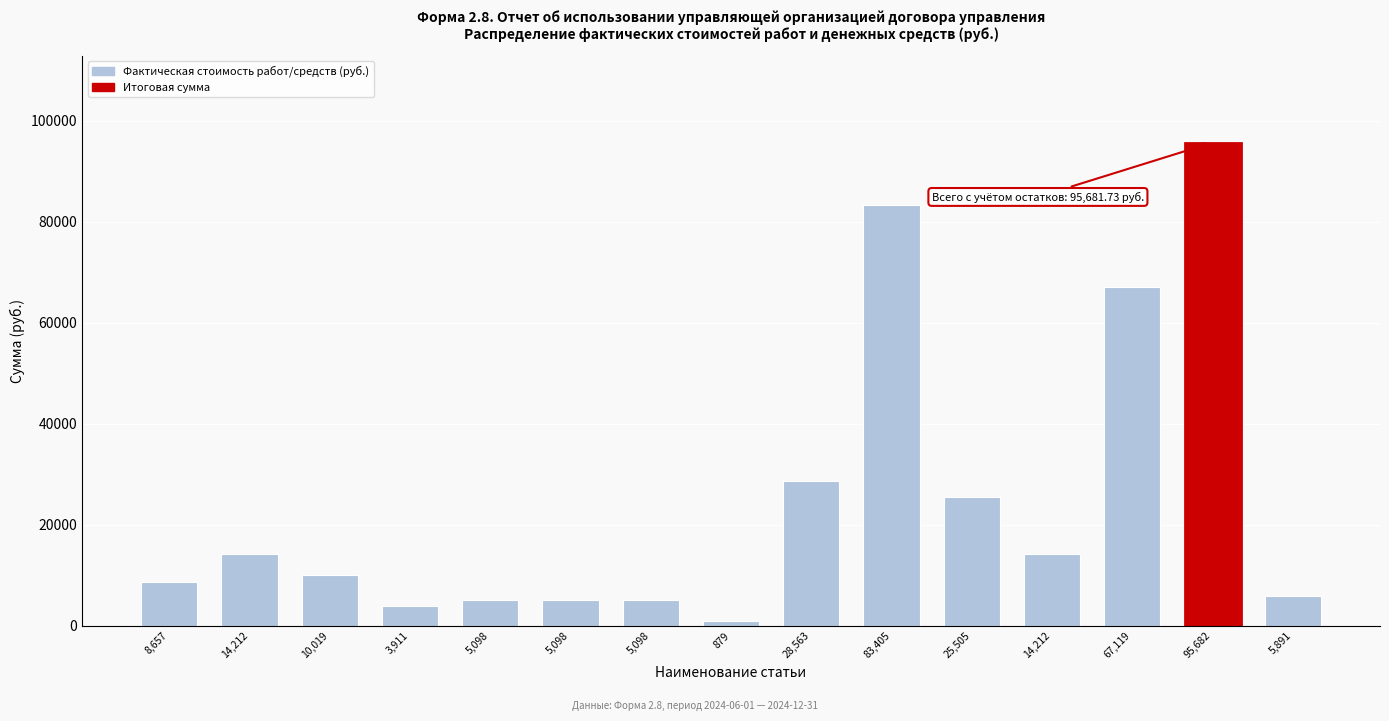

How many bars are there in total?

15